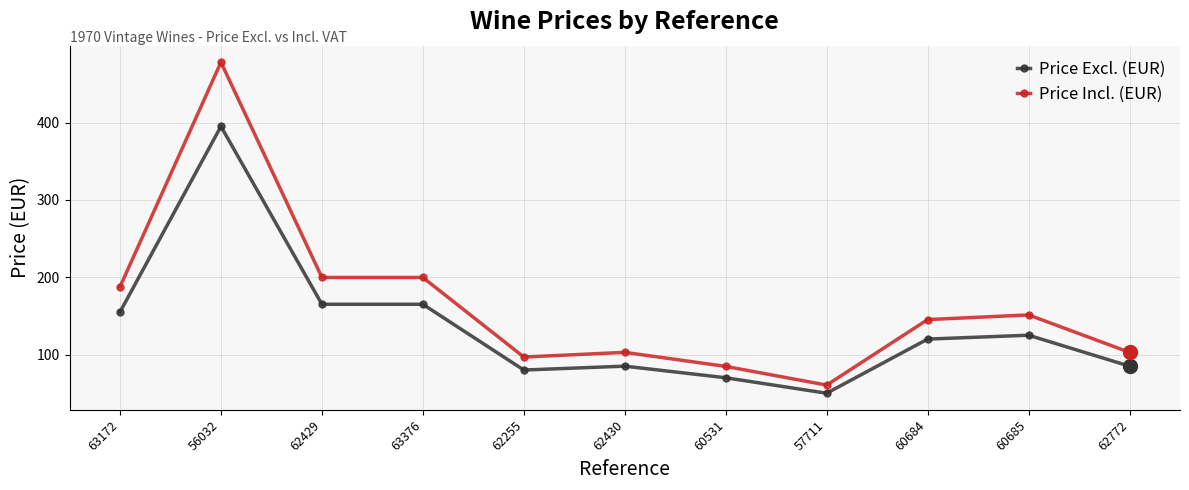

True or false: Price Excl. (EUR) and Price Incl. (EUR) cross at least once.

False